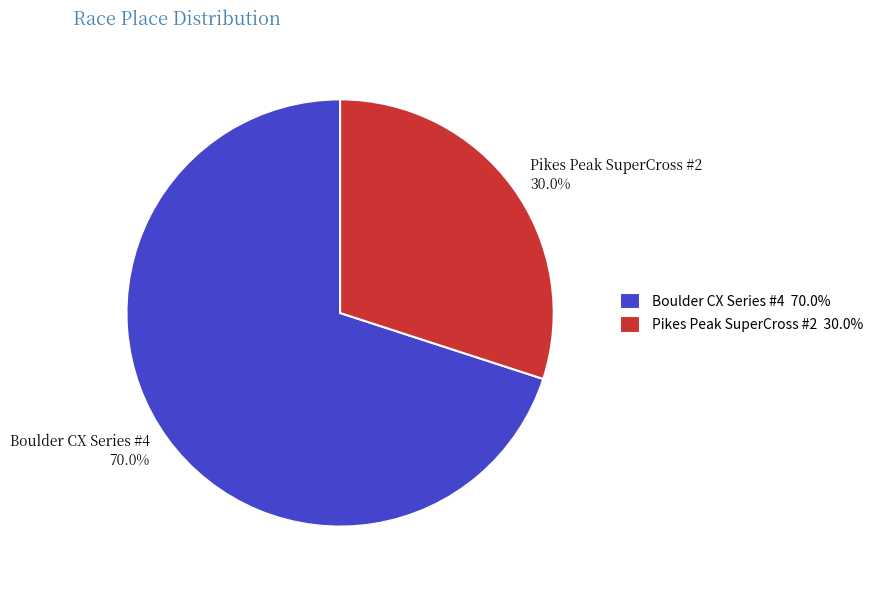

How many segments does this pie chart have?

2